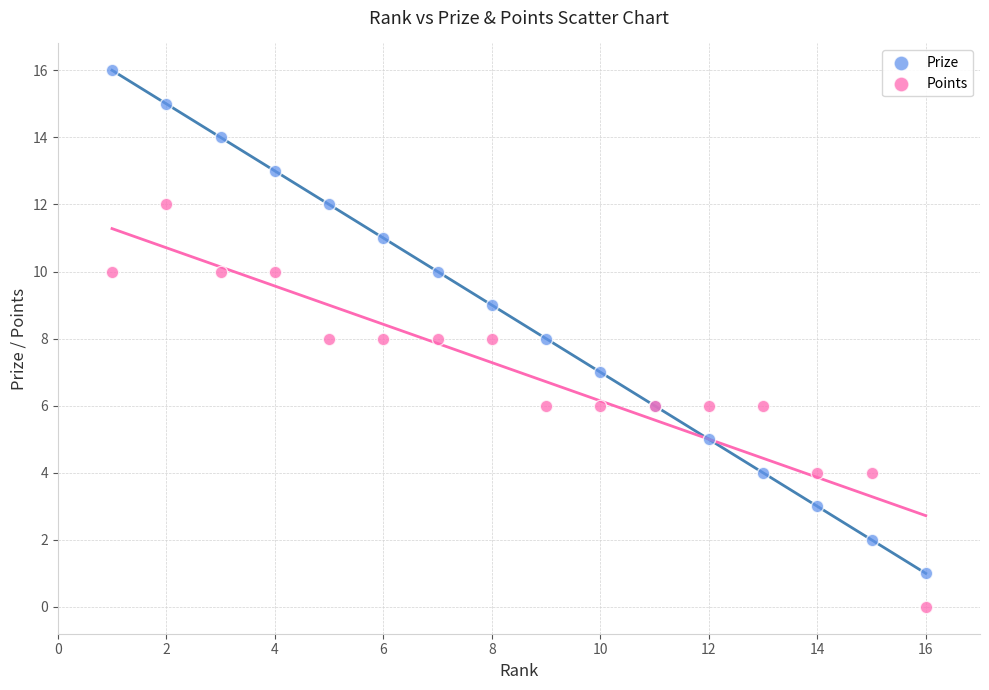

Which series contains the lowest Y value?

Points